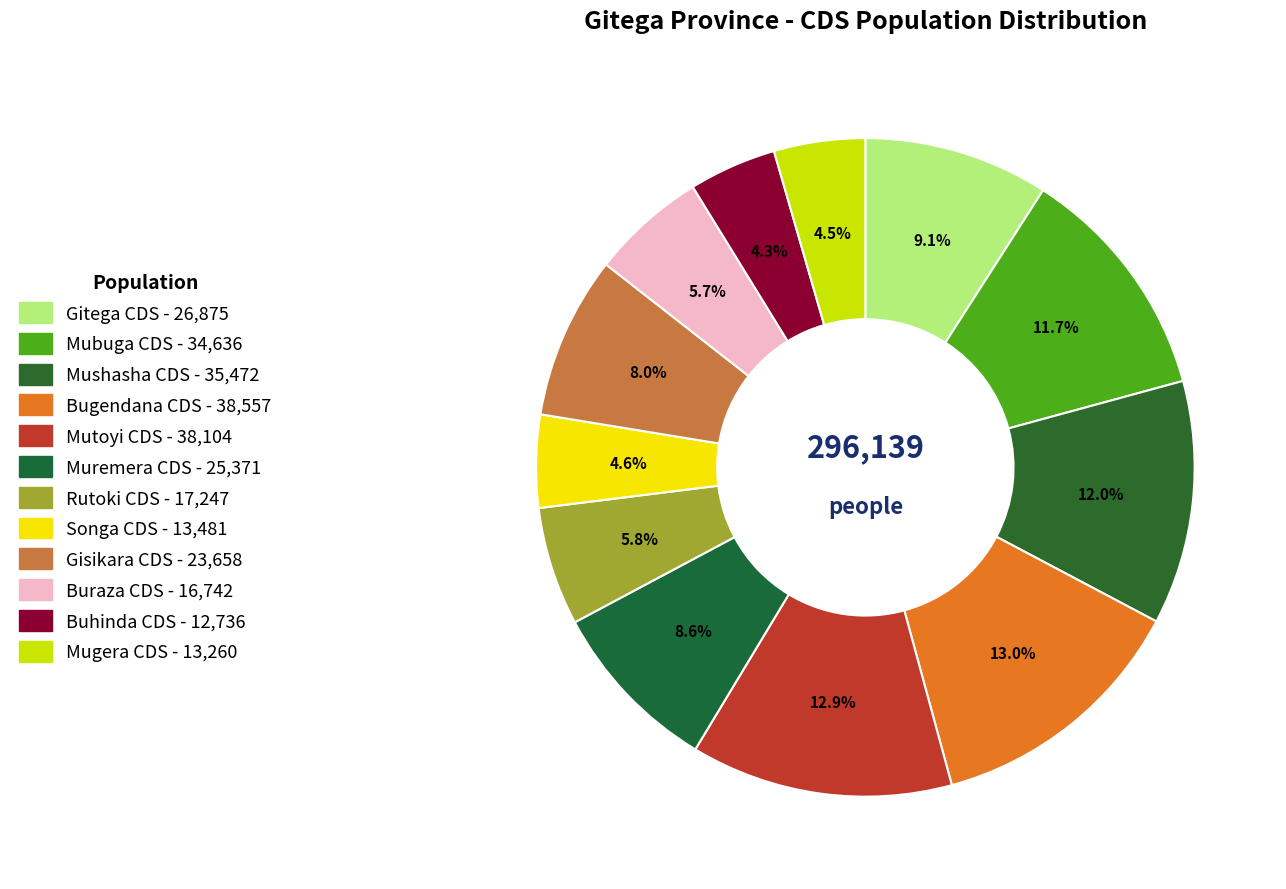

To the nearest percent, what is the difference between the Gitega CDS and Mugera CDS slice percentages?

5%